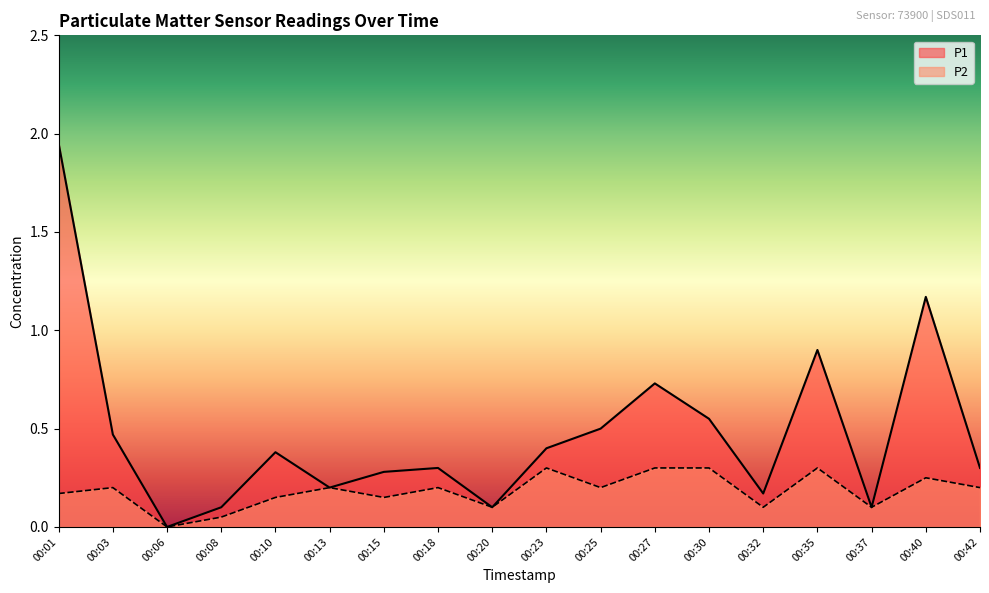

Is the value of P1 at 00:18 greater than the value of P2 at 00:08?

Yes